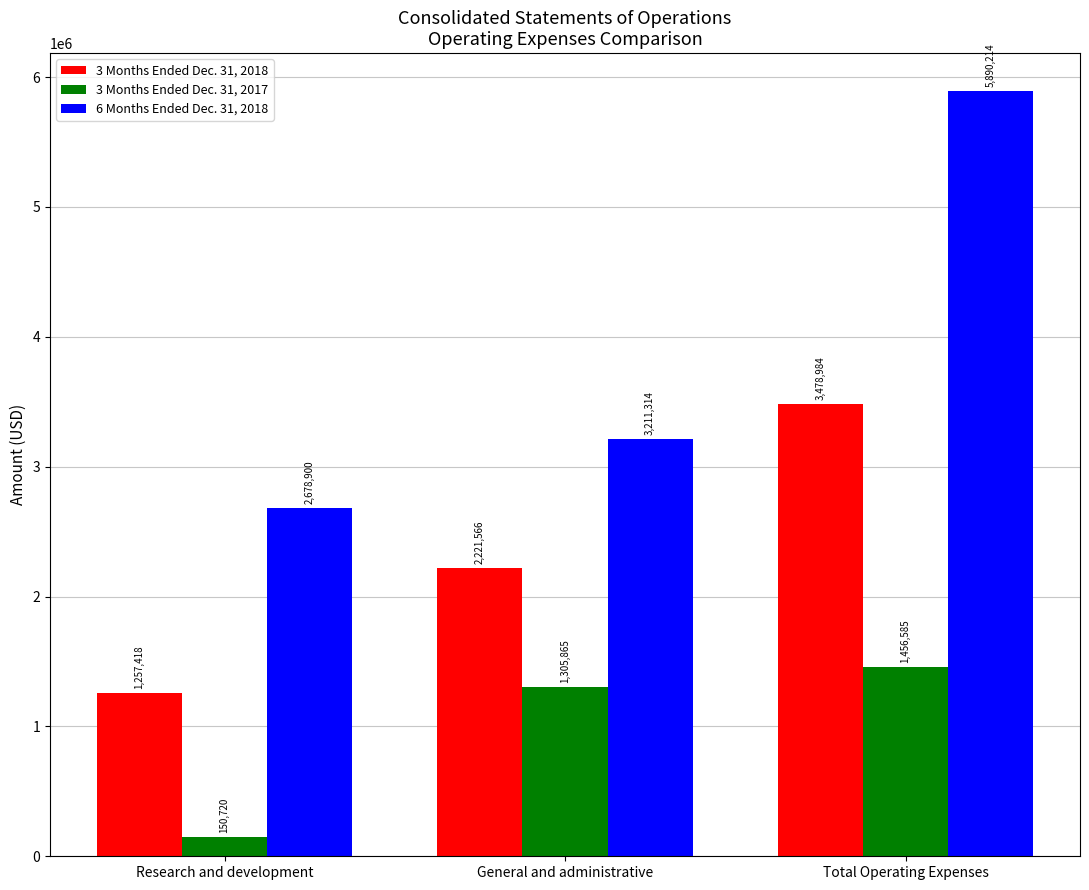

What is the approximate value of 3 Months Ended Dec. 31, 2017 at Research and development, to the nearest 10?

150720